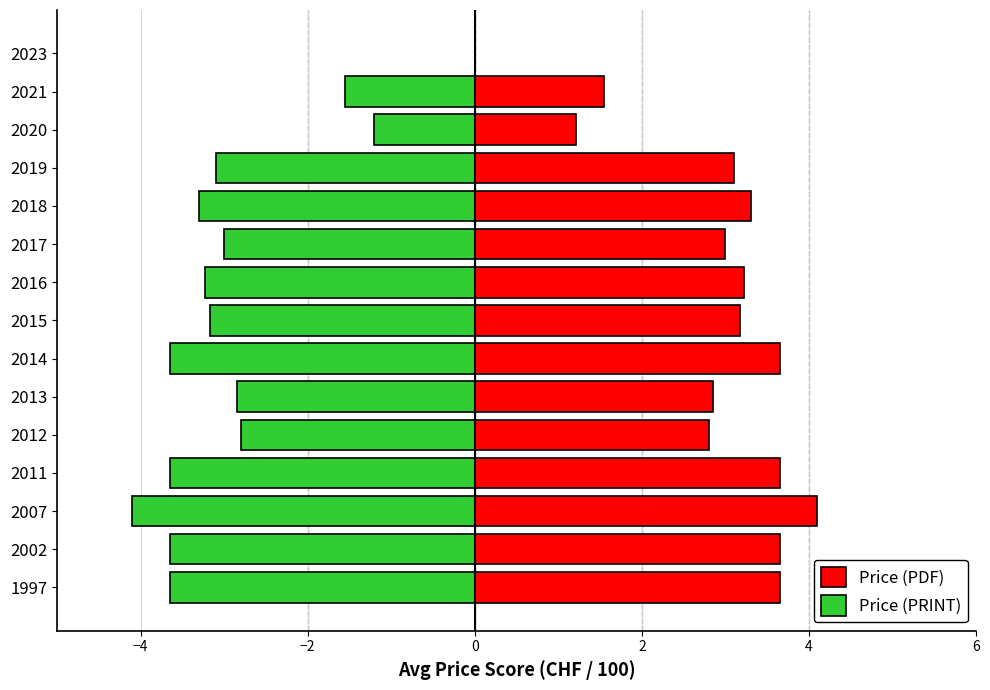

At how many categories does at least one series exceed 2?

12